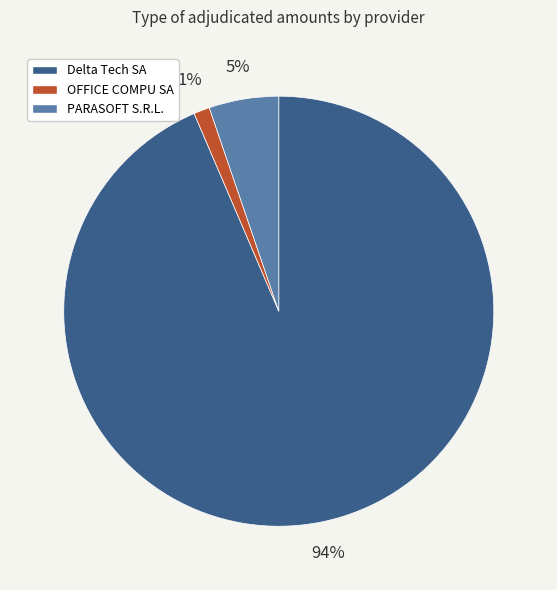

How many segments does this pie chart have?

3